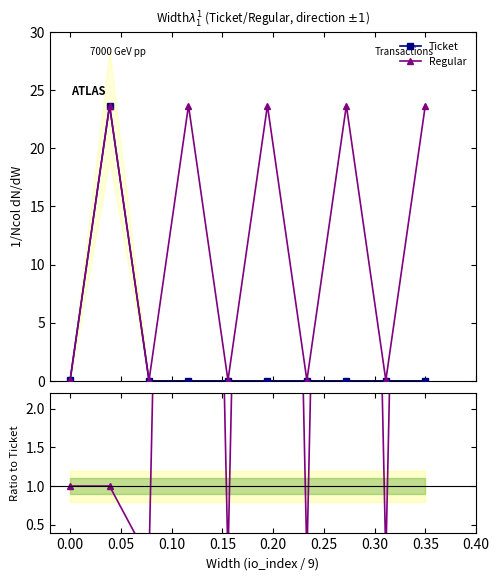

What is the value of the Regular / Ticket point at the 2nd from the left?

1.0